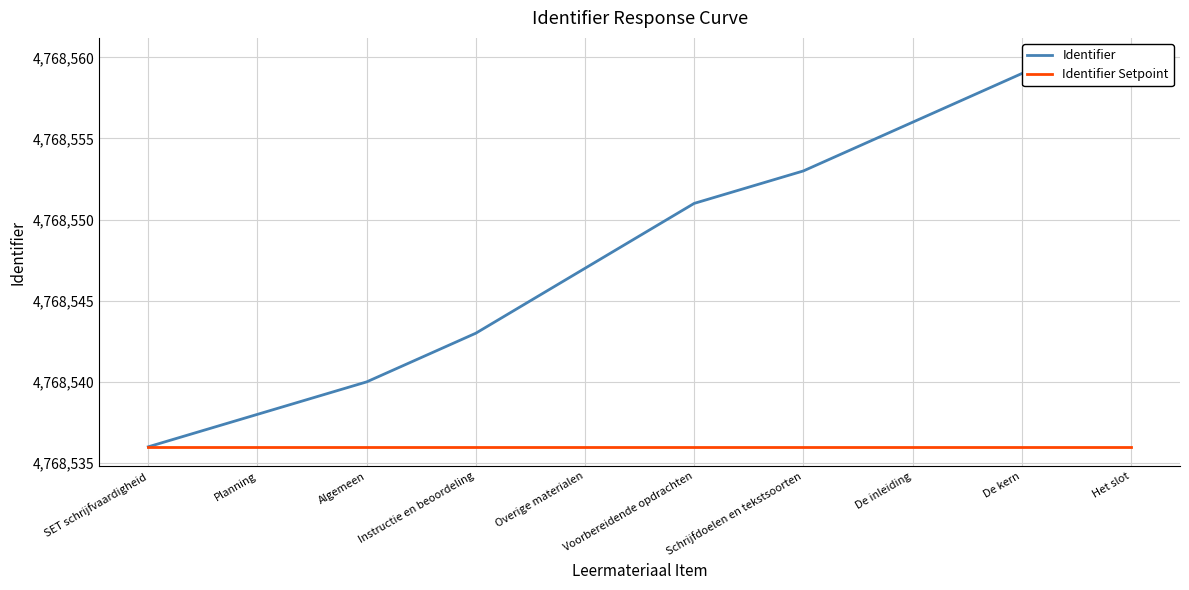

At which label is Identifier closest to 4768548?

Overige materialen